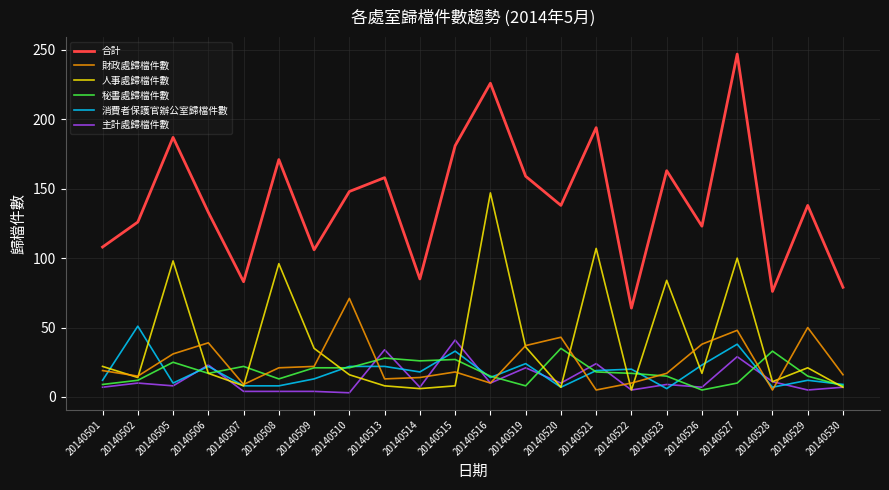

What is the maximum value for 主計處歸檔件數?

41